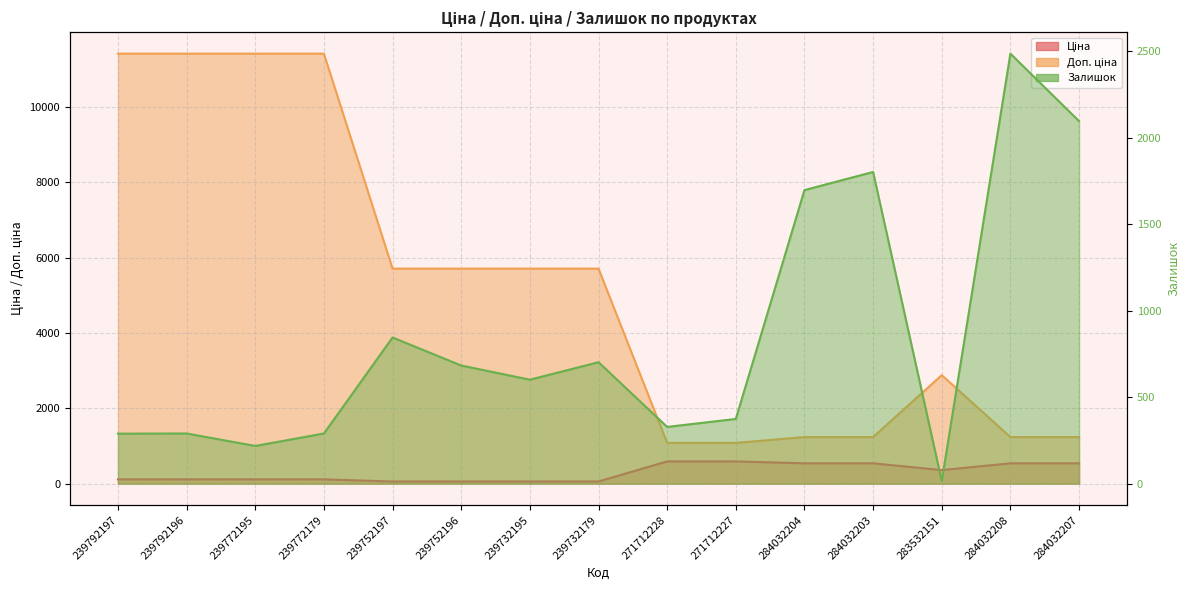

True or false: Доп. ціна has more than 1 points higher than both neighbors.

False